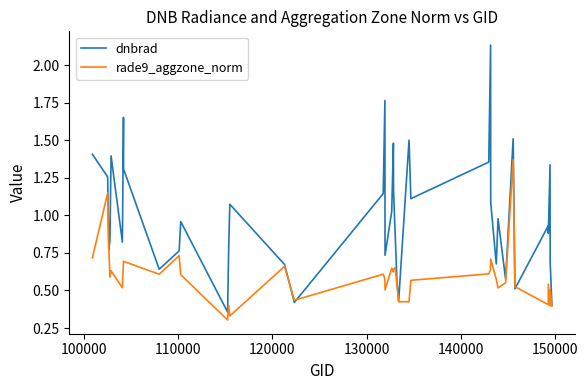

List the series in order of their overall mean, lowest first.

rade9_aggzone_norm, dnbrad